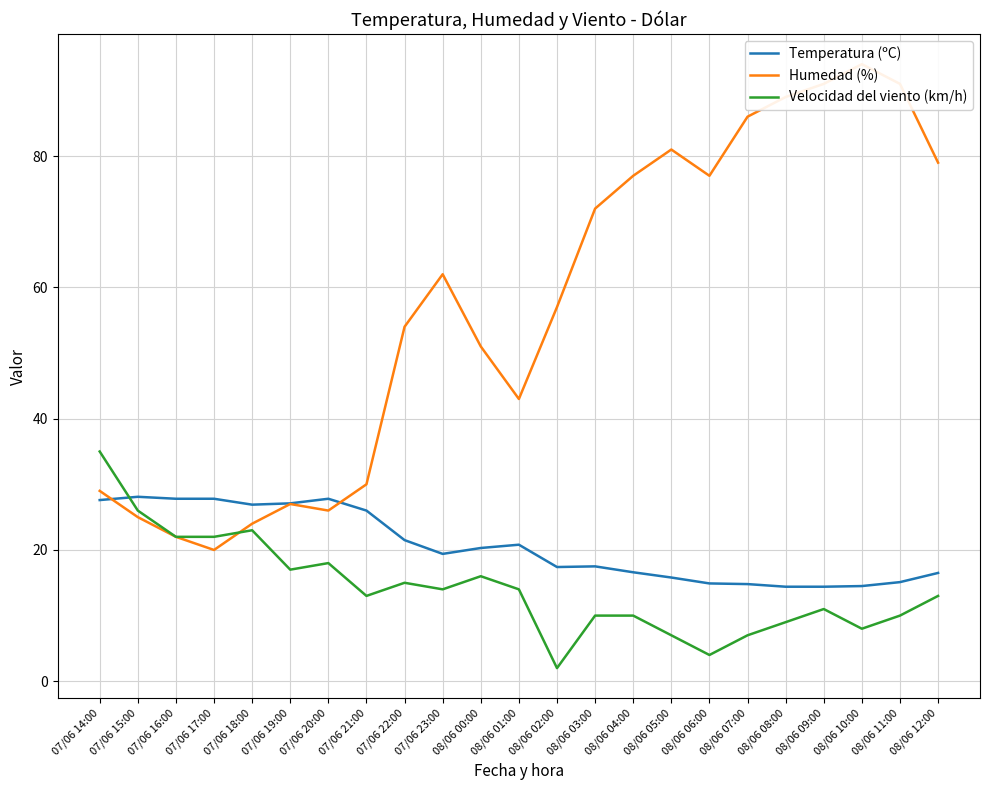

Reading right to left, extract all data points from this chart.

Temperatura (ºC): 08/06 12:00=16.5	08/06 11:00=15.1	08/06 10:00=14.5	08/06 09:00=14.4	08/06 08:00=14.4	08/06 07:00=14.8	08/06 06:00=14.9	08/06 05:00=15.8	08/06 04:00=16.6	08/06 03:00=17.5	08/06 02:00=17.4	08/06 01:00=20.8	08/06 00:00=20.3	07/06 23:00=19.4	07/06 22:00=21.5	07/06 21:00=26.0	07/06 20:00=27.8	07/06 19:00=27.1	07/06 18:00=26.9	07/06 17:00=27.8	07/06 16:00=27.8	07/06 15:00=28.1	07/06 14:00=27.6
Humedad (%): 08/06 12:00=79.0	08/06 11:00=91.0	08/06 10:00=94.0	08/06 09:00=91.0	08/06 08:00=89.0	08/06 07:00=86.0	08/06 06:00=77.0	08/06 05:00=81.0	08/06 04:00=77.0	08/06 03:00=72.0	08/06 02:00=57.0	08/06 01:00=43.0	08/06 00:00=51.0	07/06 23:00=62.0	07/06 22:00=54.0	07/06 21:00=30.0	07/06 20:00=26.0	07/06 19:00=27.0	07/06 18:00=24.0	07/06 17:00=20.0	07/06 16:00=22.0	07/06 15:00=25.0	07/06 14:00=29.0
Velocidad del viento (km/h): 08/06 12:00=13.0	08/06 11:00=10.0	08/06 10:00=8.0	08/06 09:00=11.0	08/06 08:00=9.0	08/06 07:00=7.0	08/06 06:00=4.0	08/06 05:00=7.0	08/06 04:00=10.0	08/06 03:00=10.0	08/06 02:00=2.0	08/06 01:00=14.0	08/06 00:00=16.0	07/06 23:00=14.0	07/06 22:00=15.0	07/06 21:00=13.0	07/06 20:00=18.0	07/06 19:00=17.0	07/06 18:00=23.0	07/06 17:00=22.0	07/06 16:00=22.0	07/06 15:00=26.0	07/06 14:00=35.0